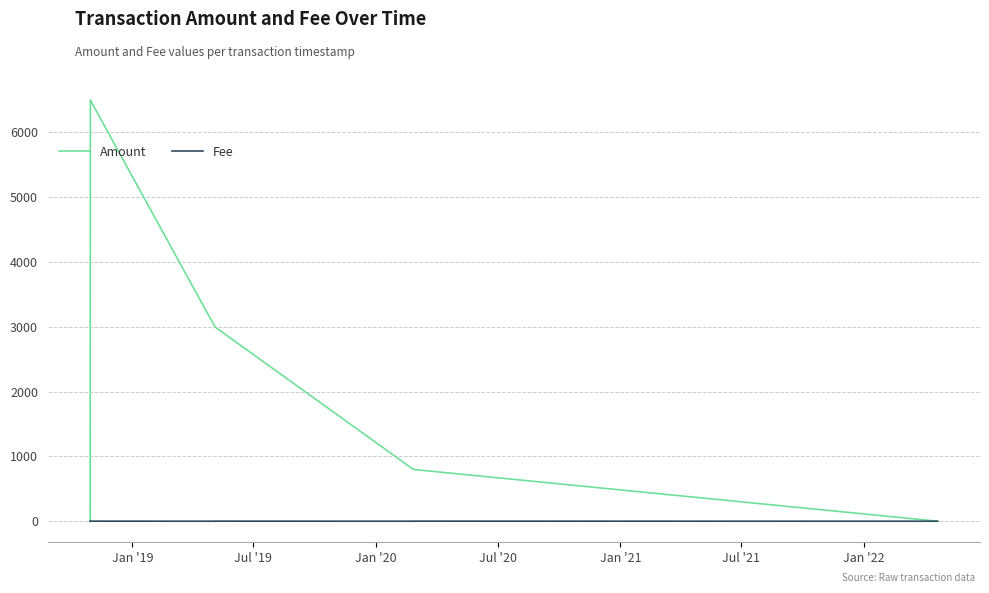

List the series in order of their overall mean, lowest first.

Fee, Amount